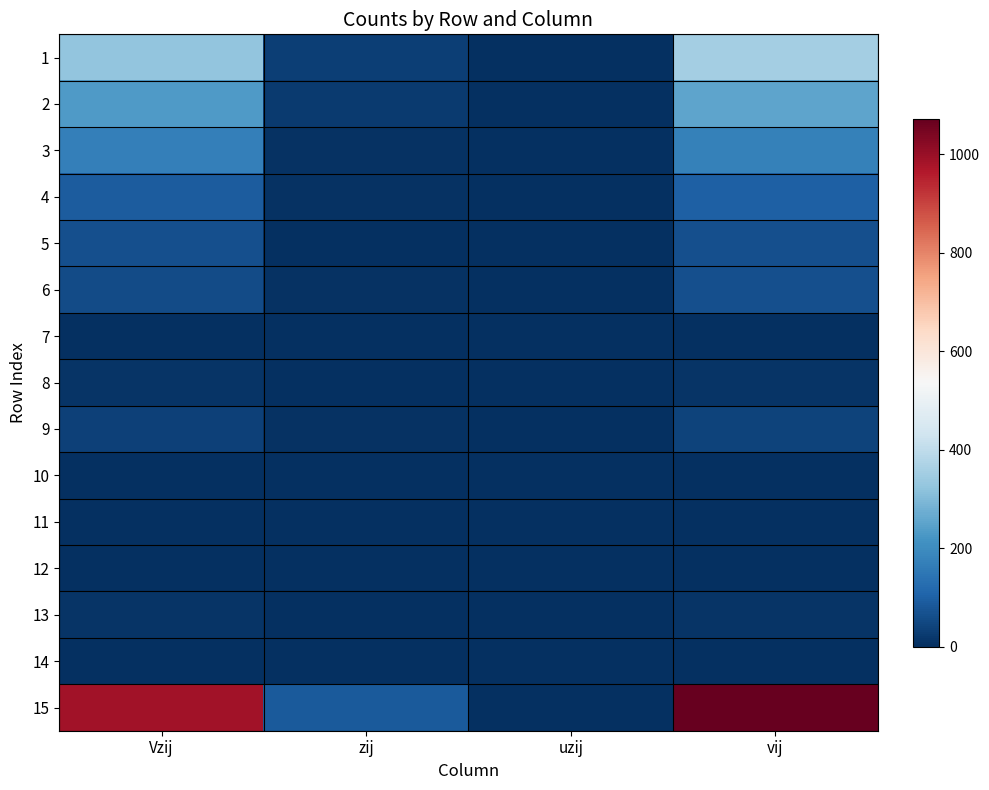

Reading right to left, what are all the values shown in this chart?

1: vij=353	uzij=0	zij=30	Vzij=323
2: vij=255	uzij=0	zij=24	Vzij=231
3: vij=174	uzij=0	zij=6	Vzij=168
4: vij=97	uzij=0	zij=6	Vzij=91
5: vij=64	uzij=0	zij=0	Vzij=64
6: vij=66	uzij=0	zij=8	Vzij=58
7: vij=0	uzij=0	zij=0	Vzij=0
8: vij=12	uzij=0	zij=3	Vzij=9
9: vij=39	uzij=0	zij=5	Vzij=34
10: vij=0	uzij=0	zij=0	Vzij=0
11: vij=0	uzij=0	zij=0	Vzij=0
12: vij=0	uzij=0	zij=0	Vzij=0
13: vij=11	uzij=0	zij=2	Vzij=9
14: vij=2	uzij=0	zij=0	Vzij=2
15: vij=1073	uzij=0	zij=84	Vzij=989